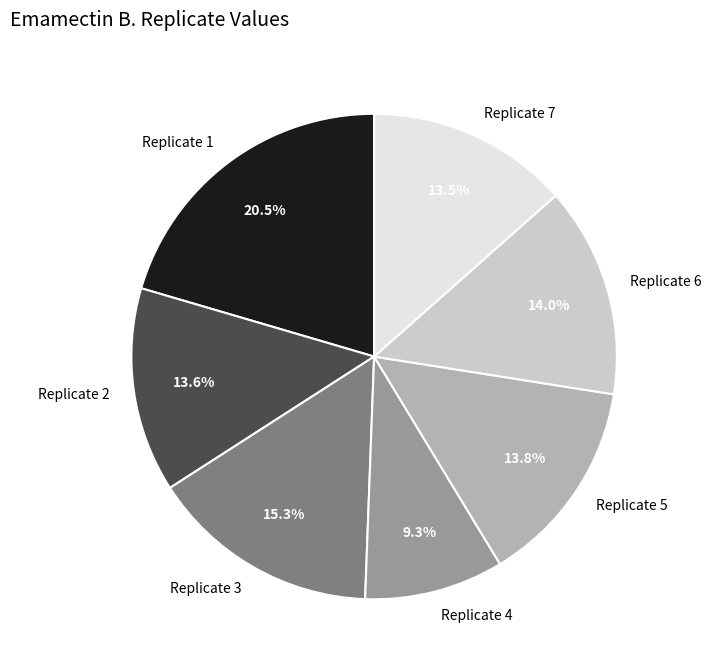

How many segments does this pie chart have?

7